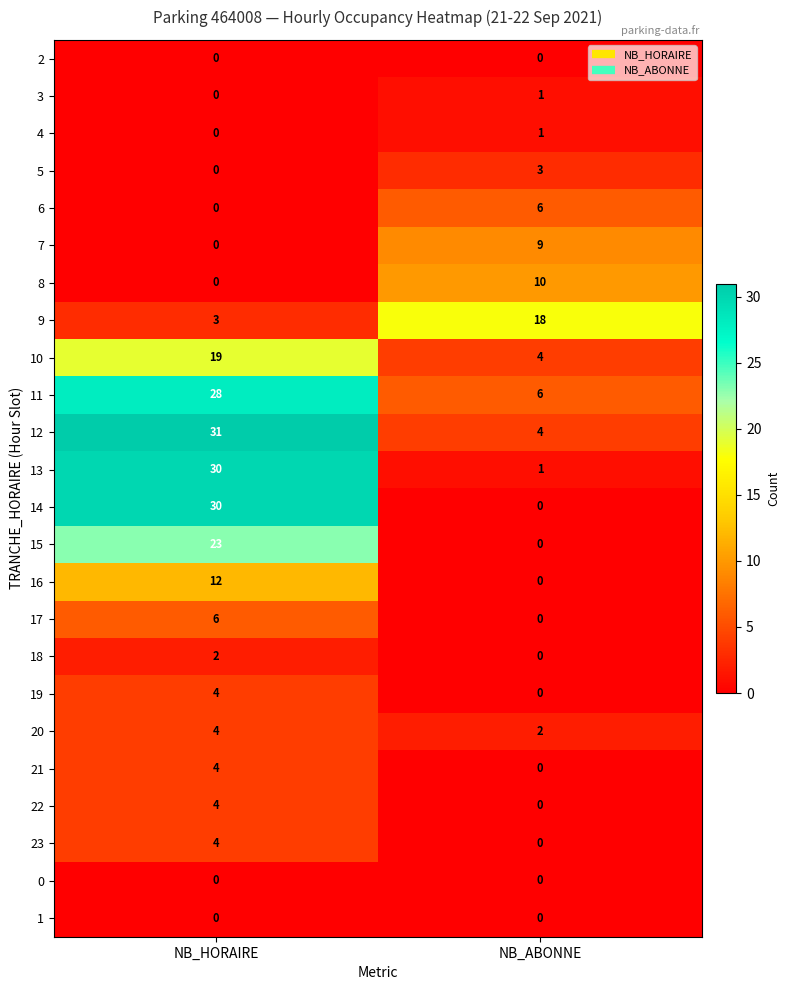

What is the difference between the maximum and minimum values in the 13 series?

29